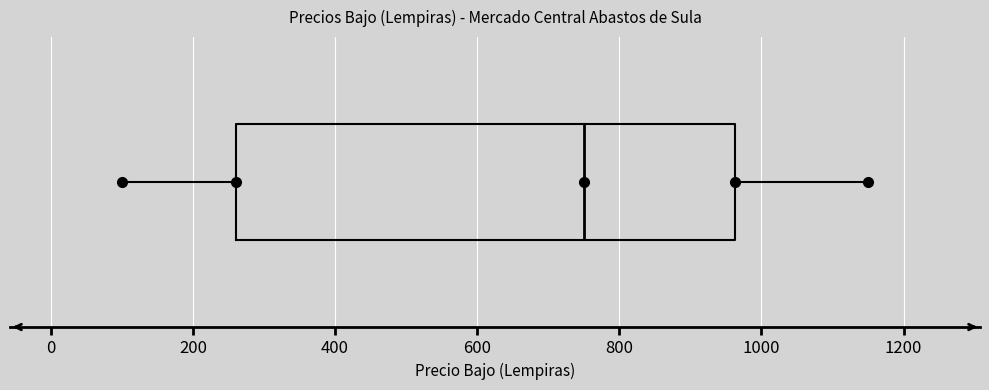

Transcribe this box plot: give where the median line is, the range the box spans, and where the two whiskers end, as read against the x-axis. The values are not printed on the chart, so give them approximately, as read against the axis.

median 760, box 260 to 960, whiskers 100 to 1160